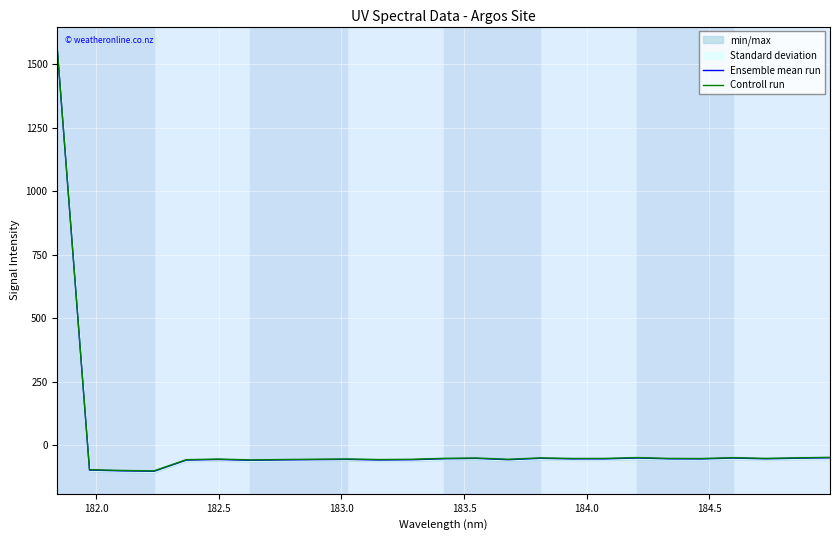

What is the minimum value for Controll run?

-101.8